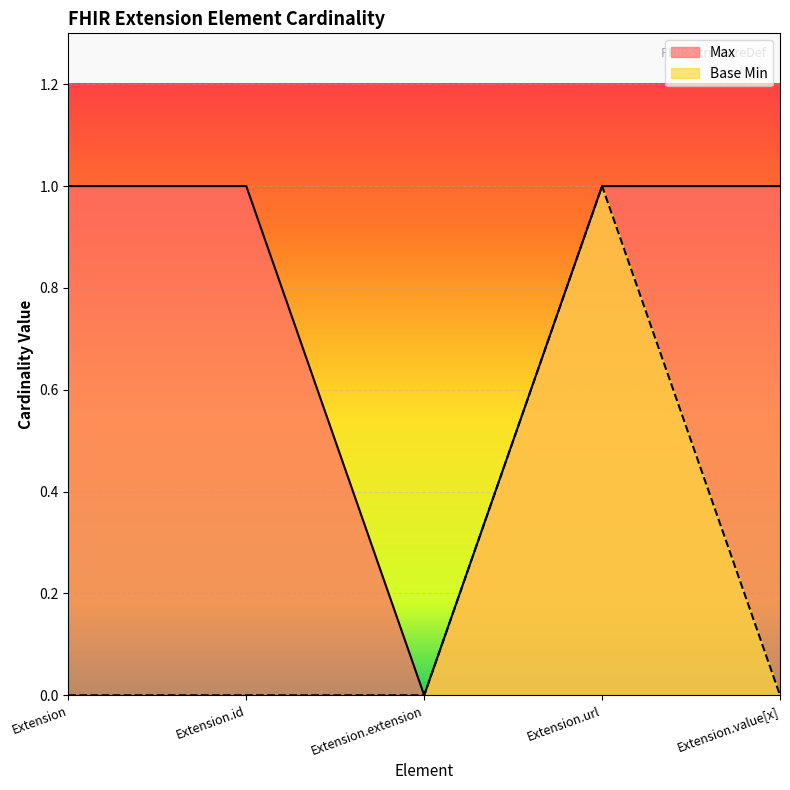

What is the label of the 2nd point from the right?

Extension.url